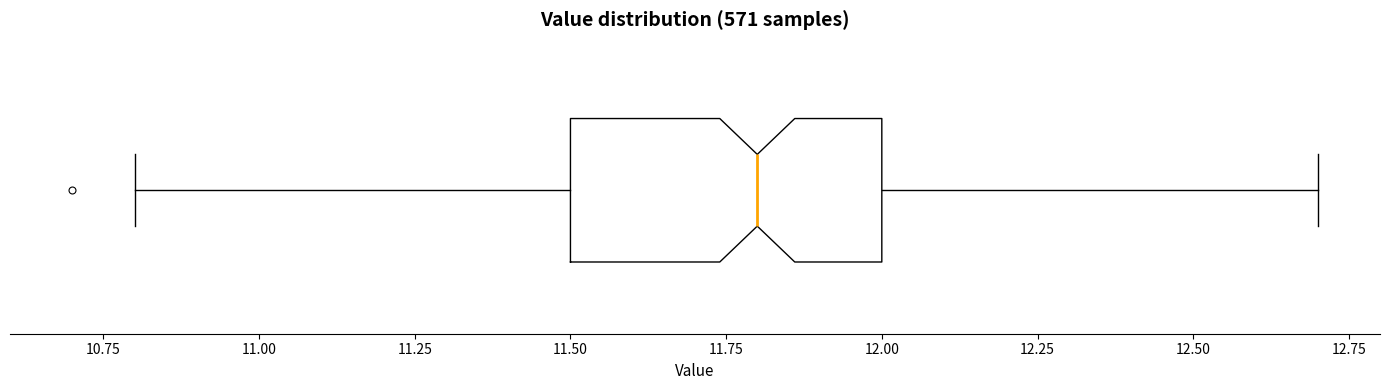

Read this box plot against the x-axis: the position of the median line, the range covered by the box, and the ends of both whiskers. The values are not printed on the chart, so give them approximately, as read against the axis.

median 11.8, box 11.5 to 12.0, whiskers 10.8 to 12.7